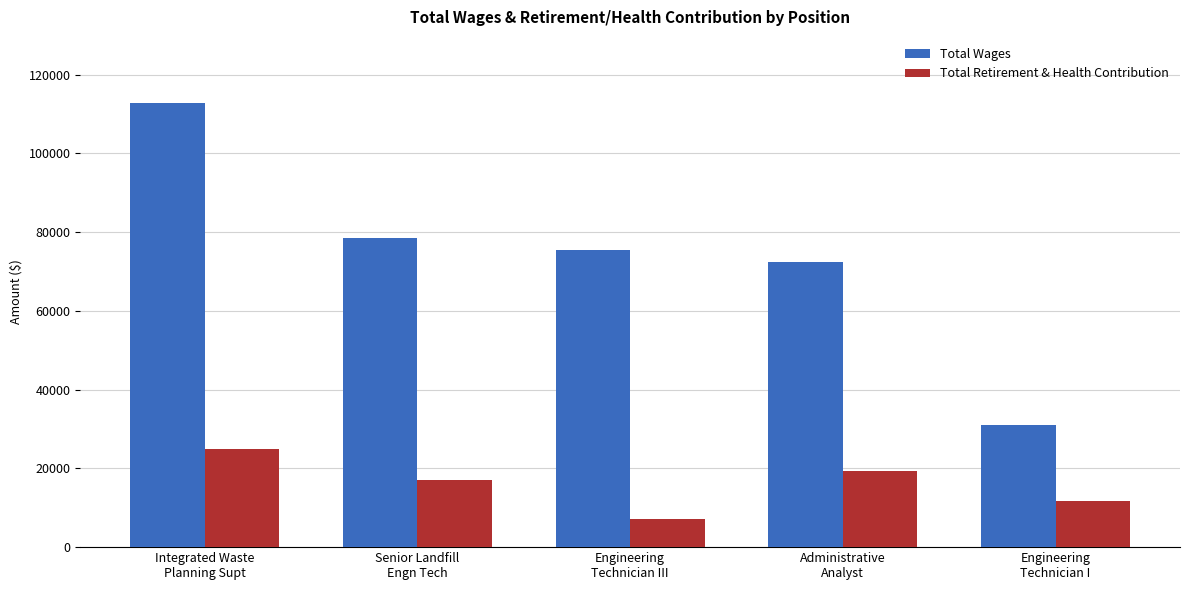

What is the maximum value for Total Wages?

112691